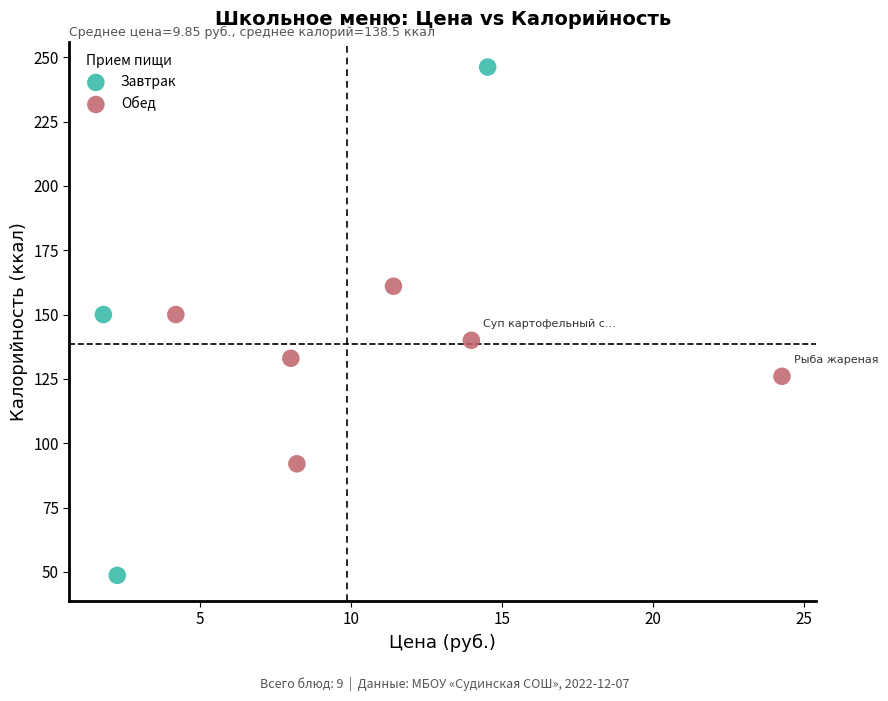

Which series contains the highest Y value?

Завтрак